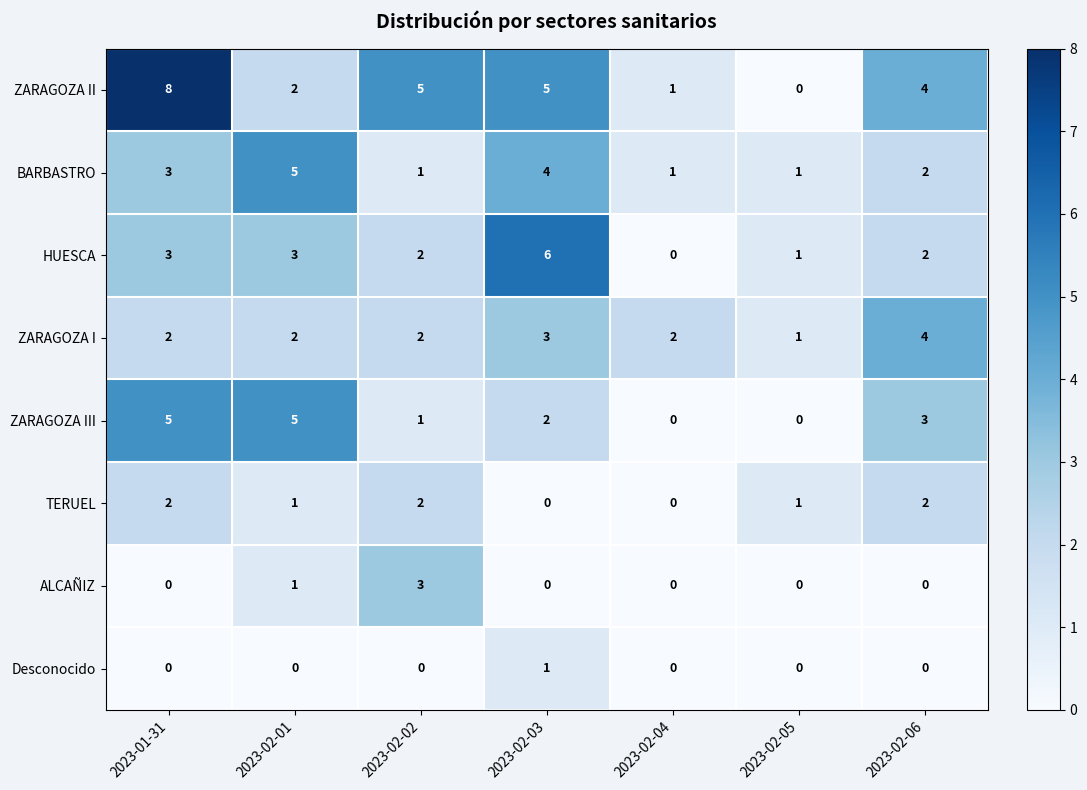

What is the maximum value shown in the chart?

8